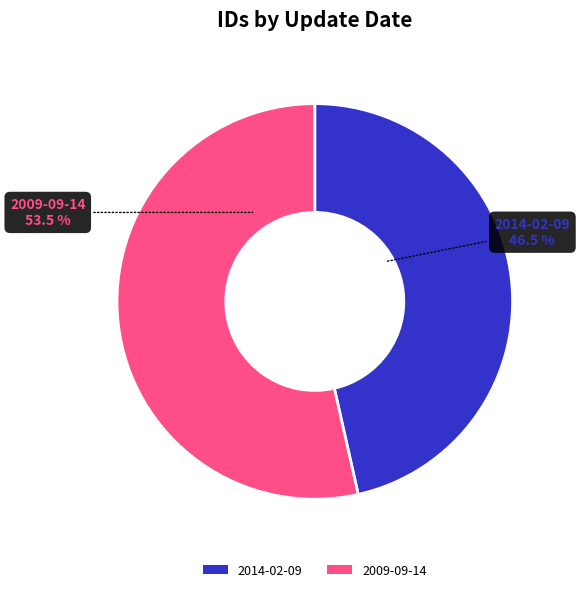

Which slice represents more than half of the pie?

2009-09-14